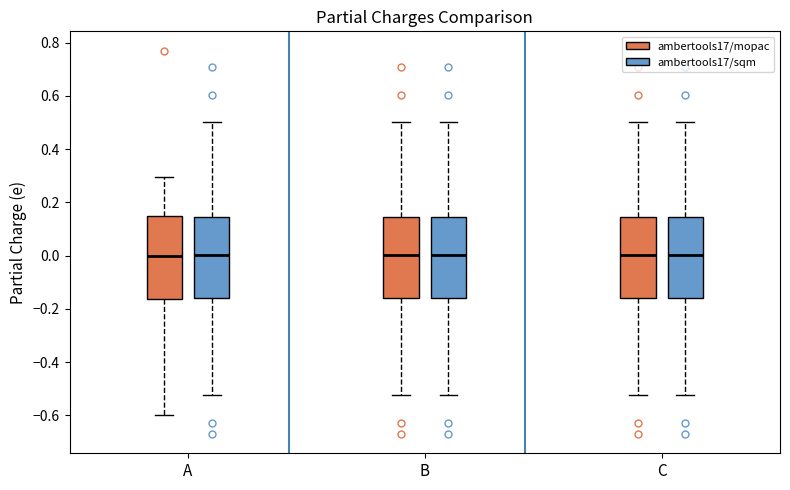

Where does the upper whisker of the box for A (ambertools17/mopac) end on the y-axis? The values are not printed on the chart, so give them approximately, as read against the axis.

0.30